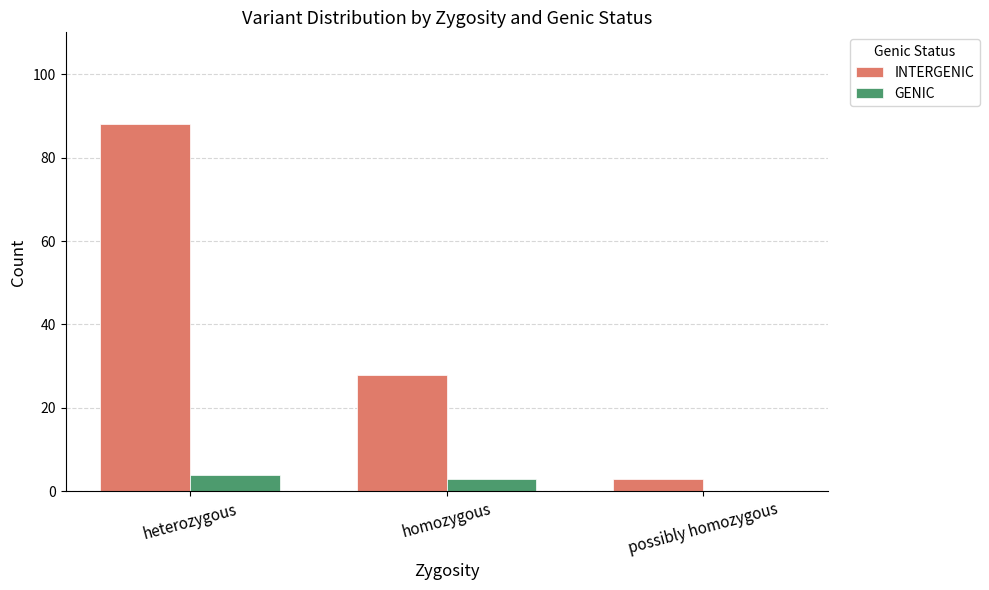

Count the INTERGENIC values in the range 3 to 88.

3